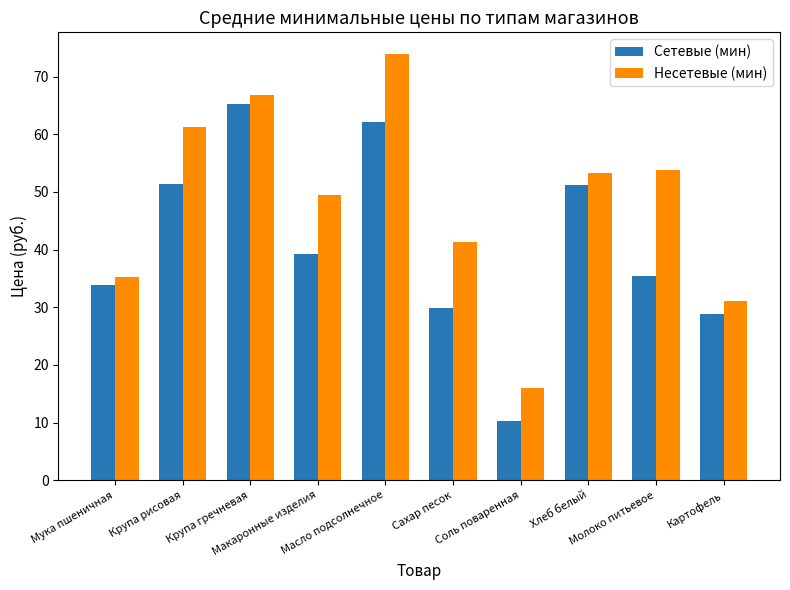

What is the maximum value for Несетевые (мин)?

74.0